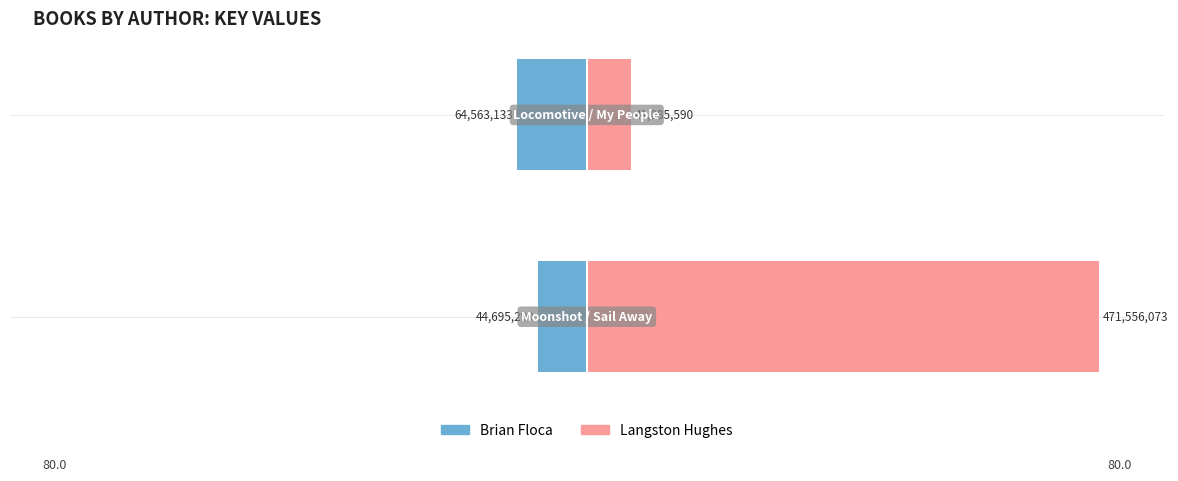

At 0, list the series in order from smallest to largest.

Brian Floca, Langston Hughes